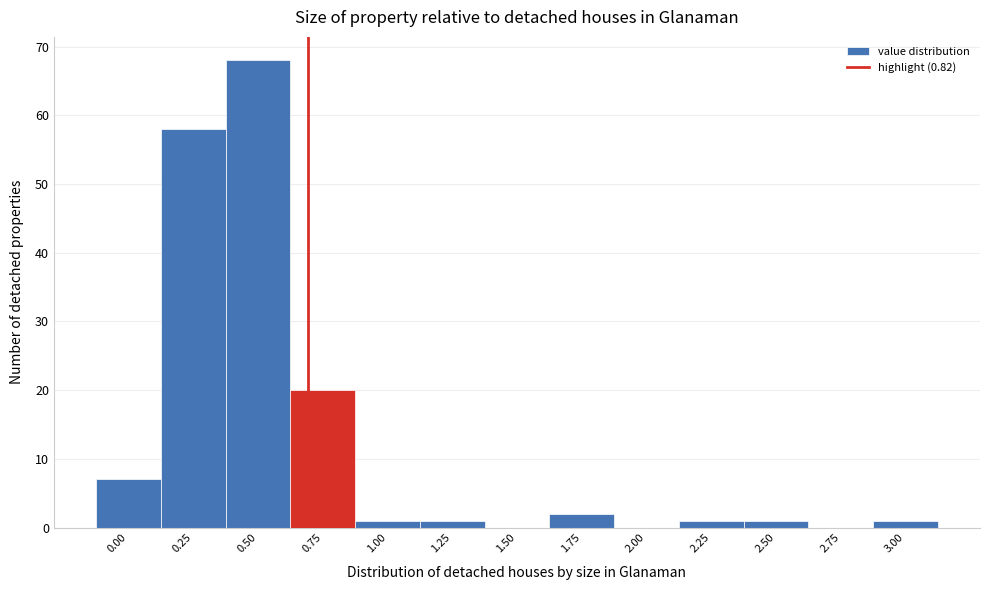

Reading left to right, extract all data points from this chart.

0.00=7	0.25=58	0.50=68	0.75=20	1.00=1	1.25=1	1.50=0	1.75=2	2.00=0	2.25=1	2.50=1	2.75=0	3.00=1